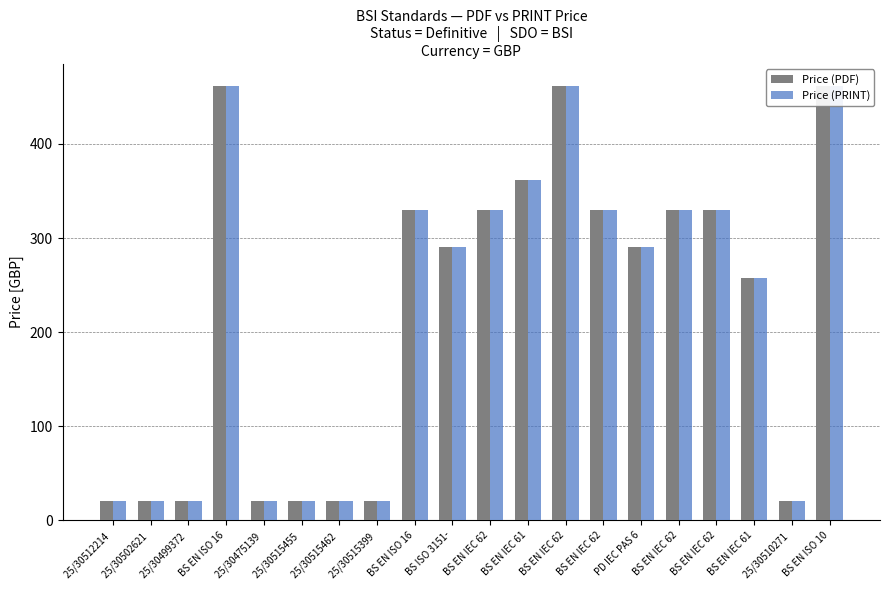

What is the sum of the Price (PRINT) values at 25/30515462  and 25/30515455 ?

40